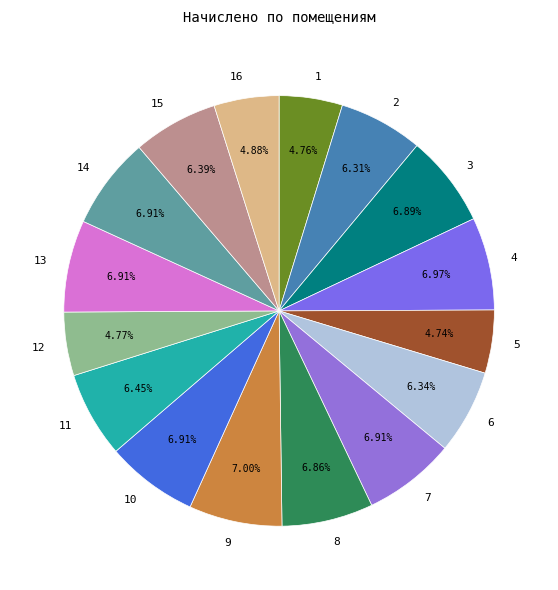

Is there any slice that represents more than half of the pie?

No